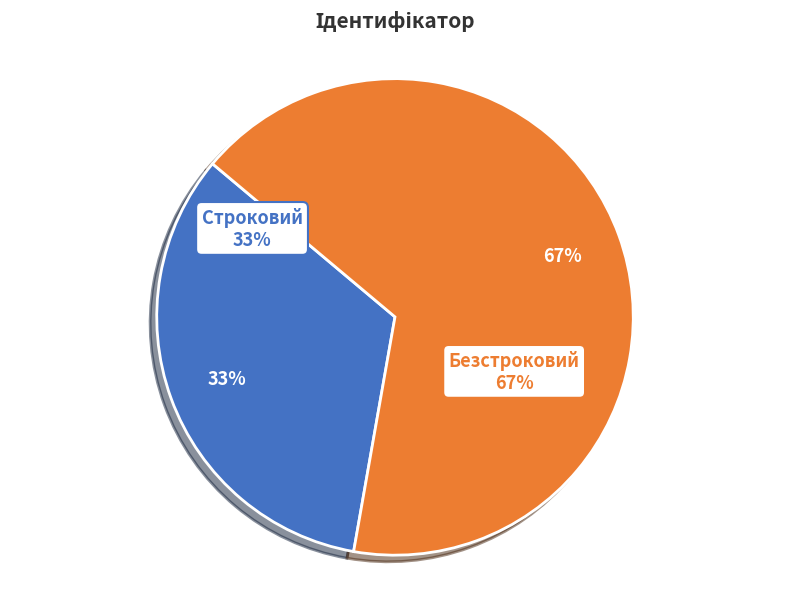

How many segments does this pie chart have?

2